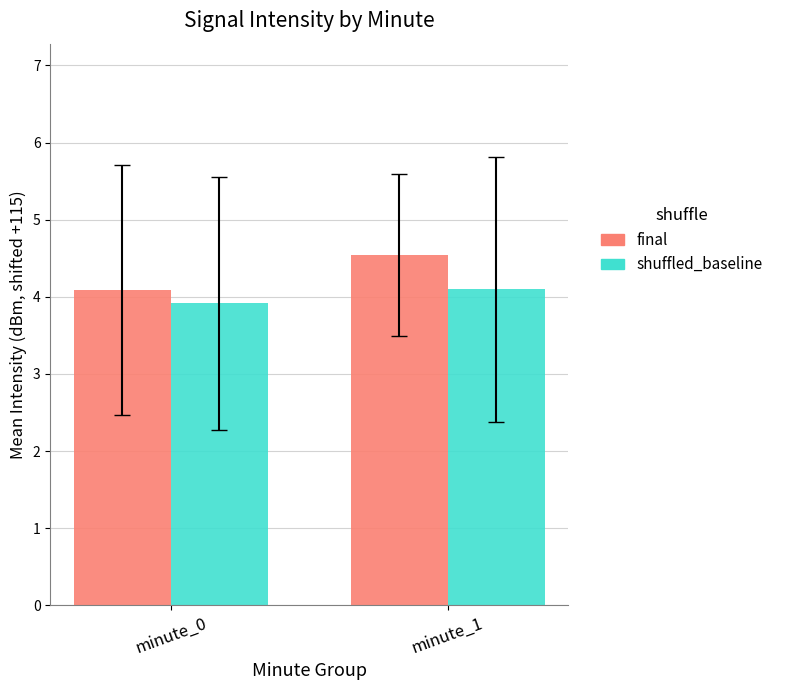

What are all the series names shown in the legend?

final, shuffled_baseline